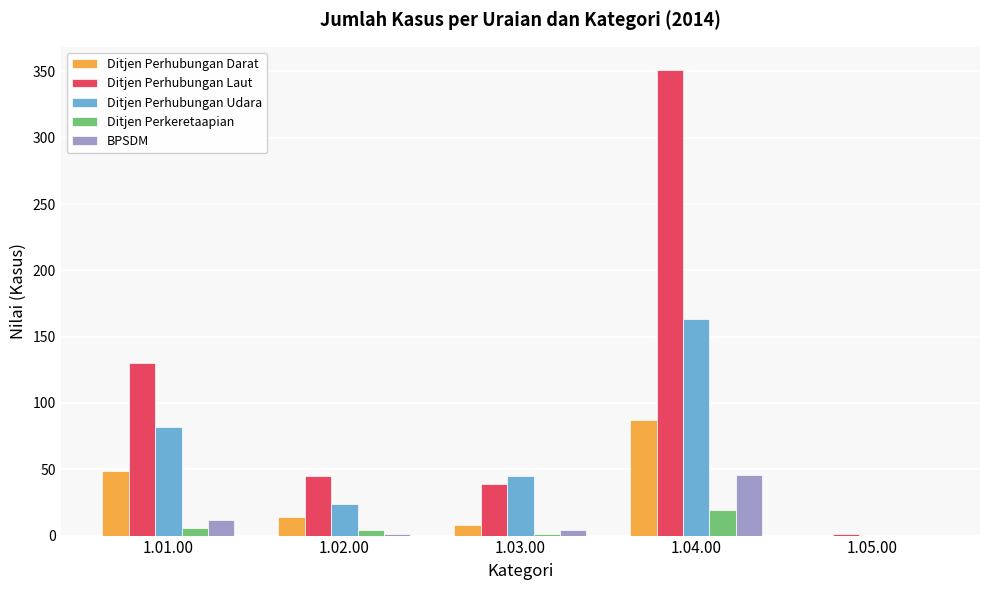

Is the value of Ditjen Perhubungan Laut at 1.04.00 greater than the value of BPSDM at 1.05.00?

Yes